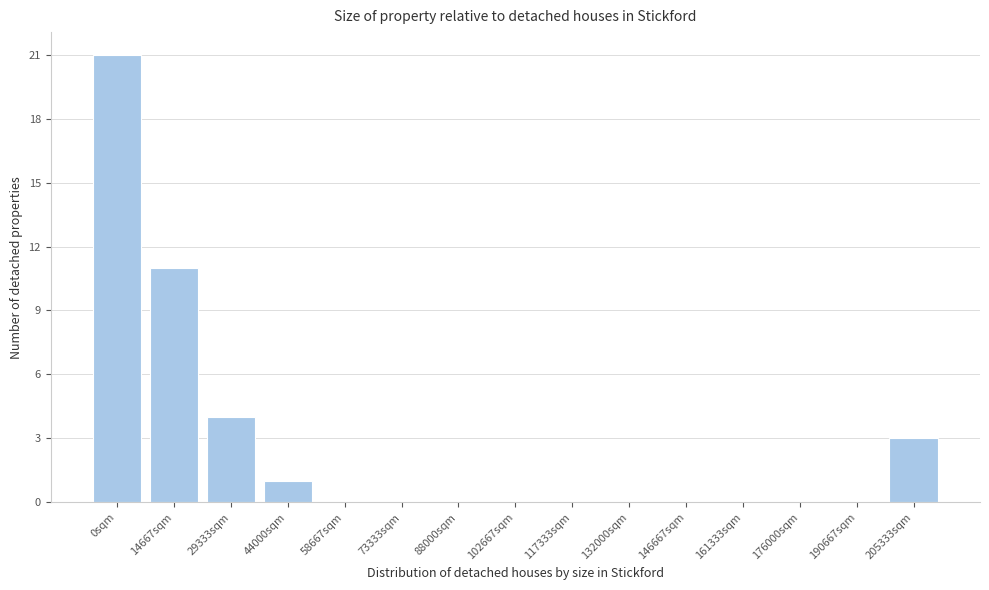

Reading right to left, what are all the values shown in this chart?

205333sqm=3	190667sqm=0	176000sqm=0	161333sqm=0	146667sqm=0	132000sqm=0	117333sqm=0	102667sqm=0	88000sqm=0	73333sqm=0	58667sqm=0	44000sqm=1	29333sqm=4	14667sqm=11	0sqm=21